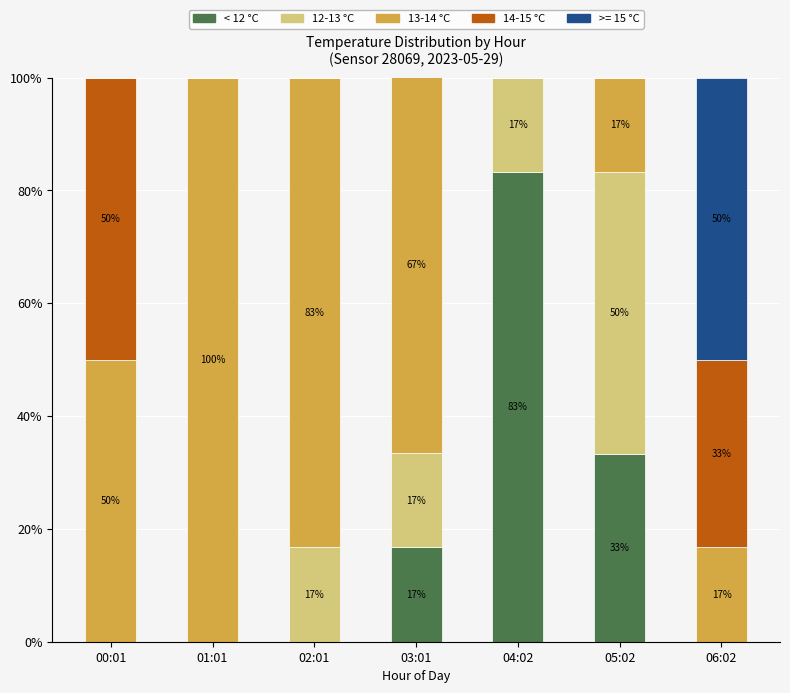

How many categories are shown in the chart?

7